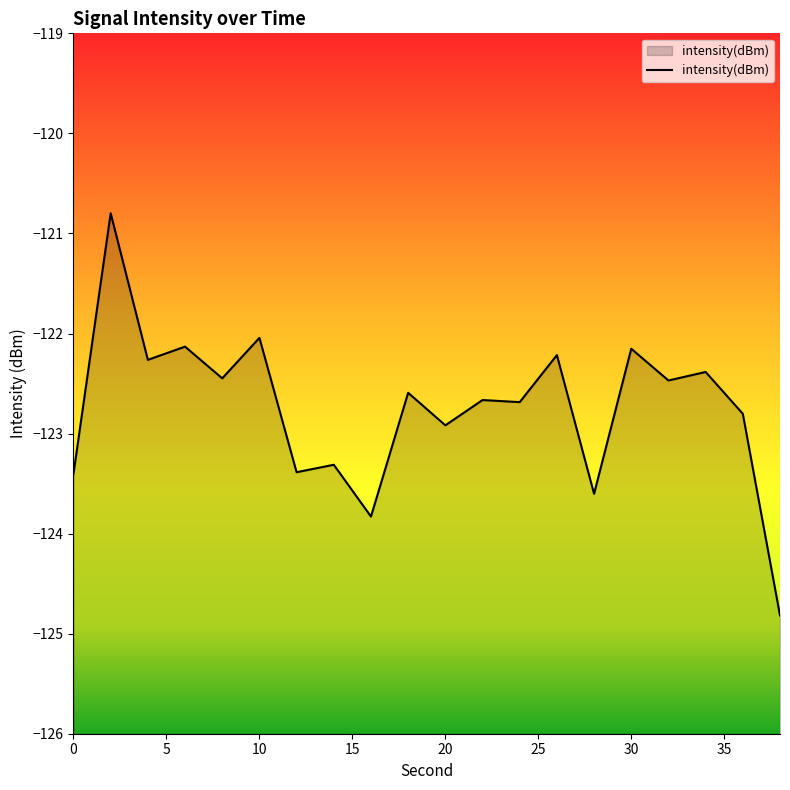

What is the difference between the maximum and minimum values?

4.0